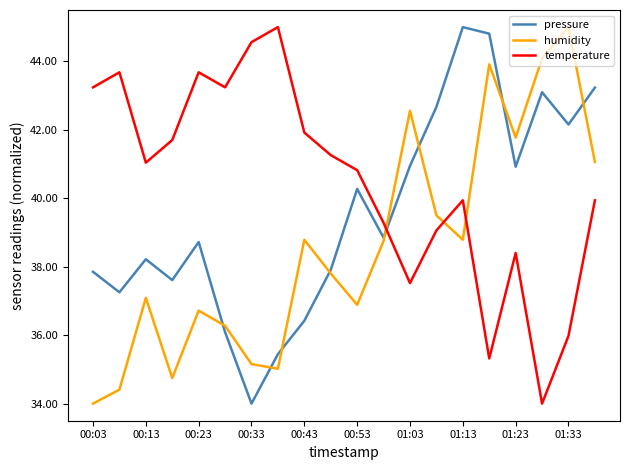

How many intersections are there between humidity and temperature?

3